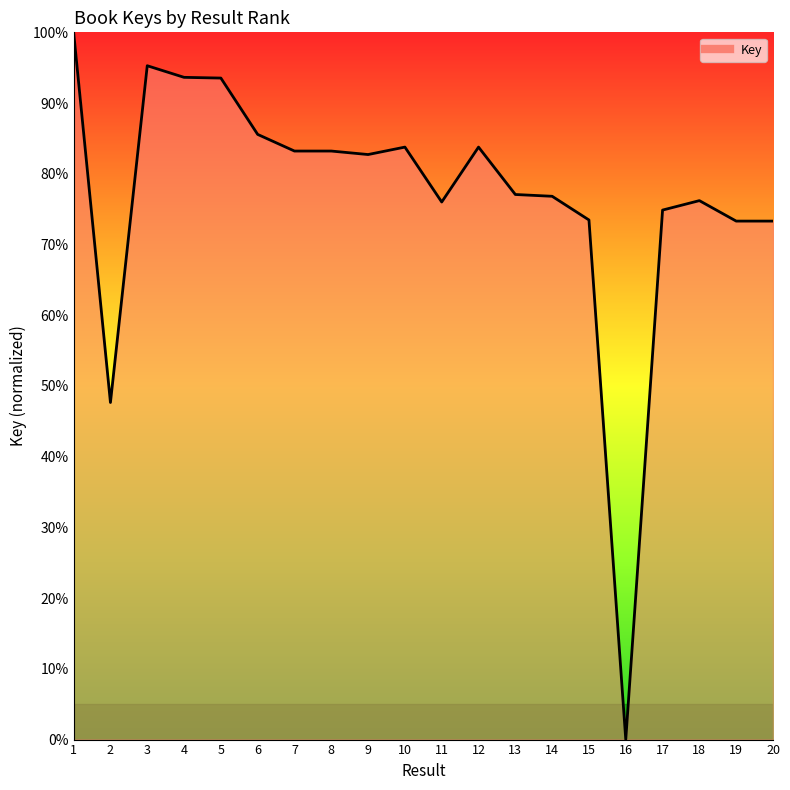

What is the difference between the maximum and minimum values?

100.0